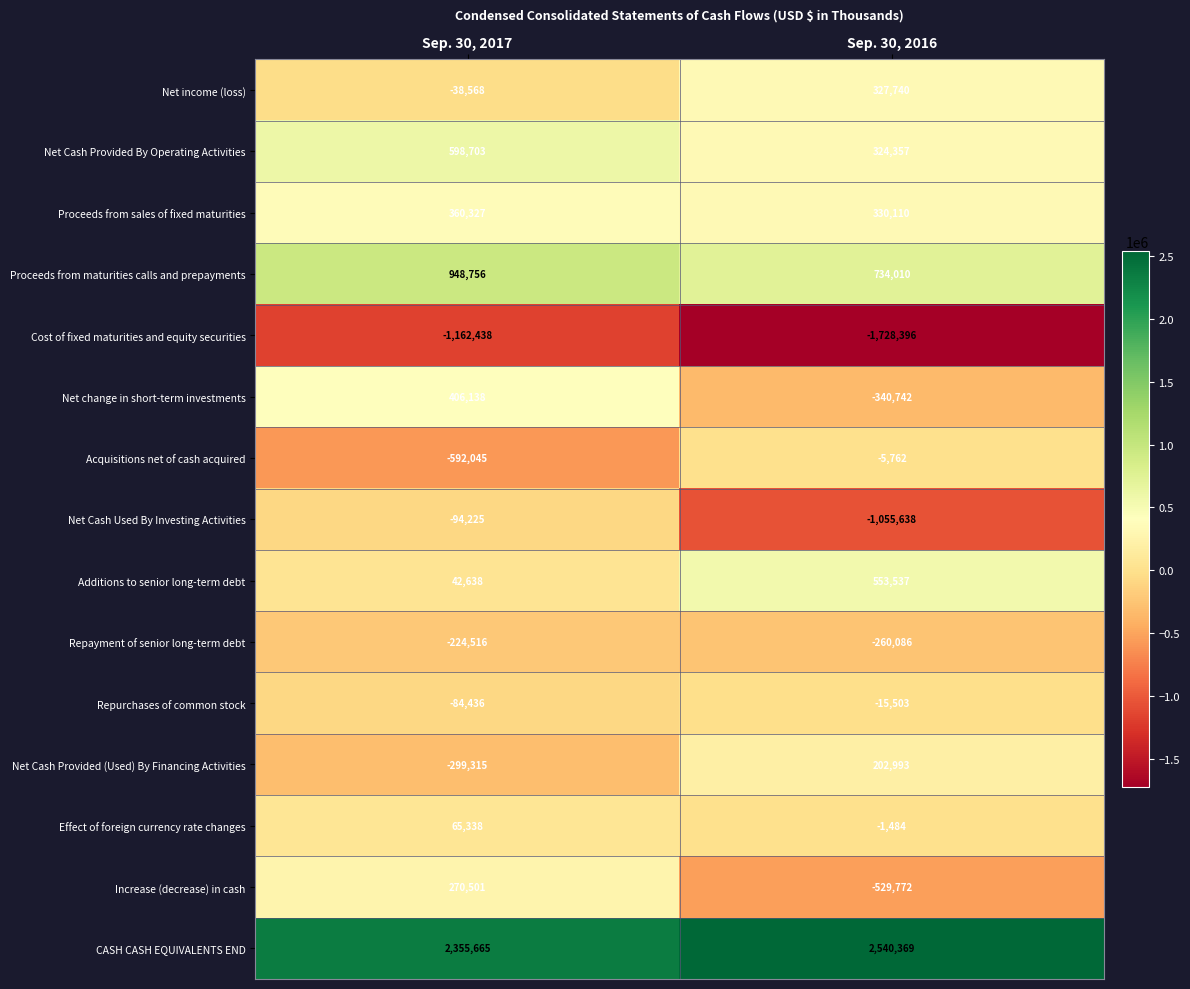

What is the difference between the highest and lowest values at Sep. 30, 2017?

3518103